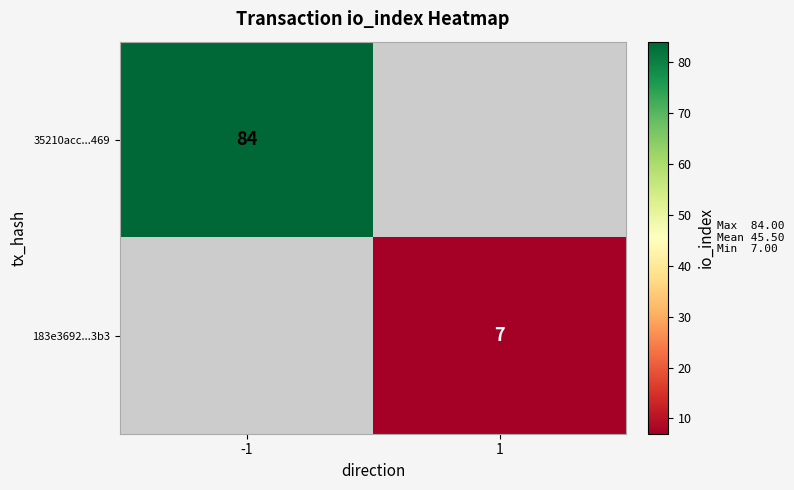

True or false: 35210acc...469 has a value of 116 at -1.

False